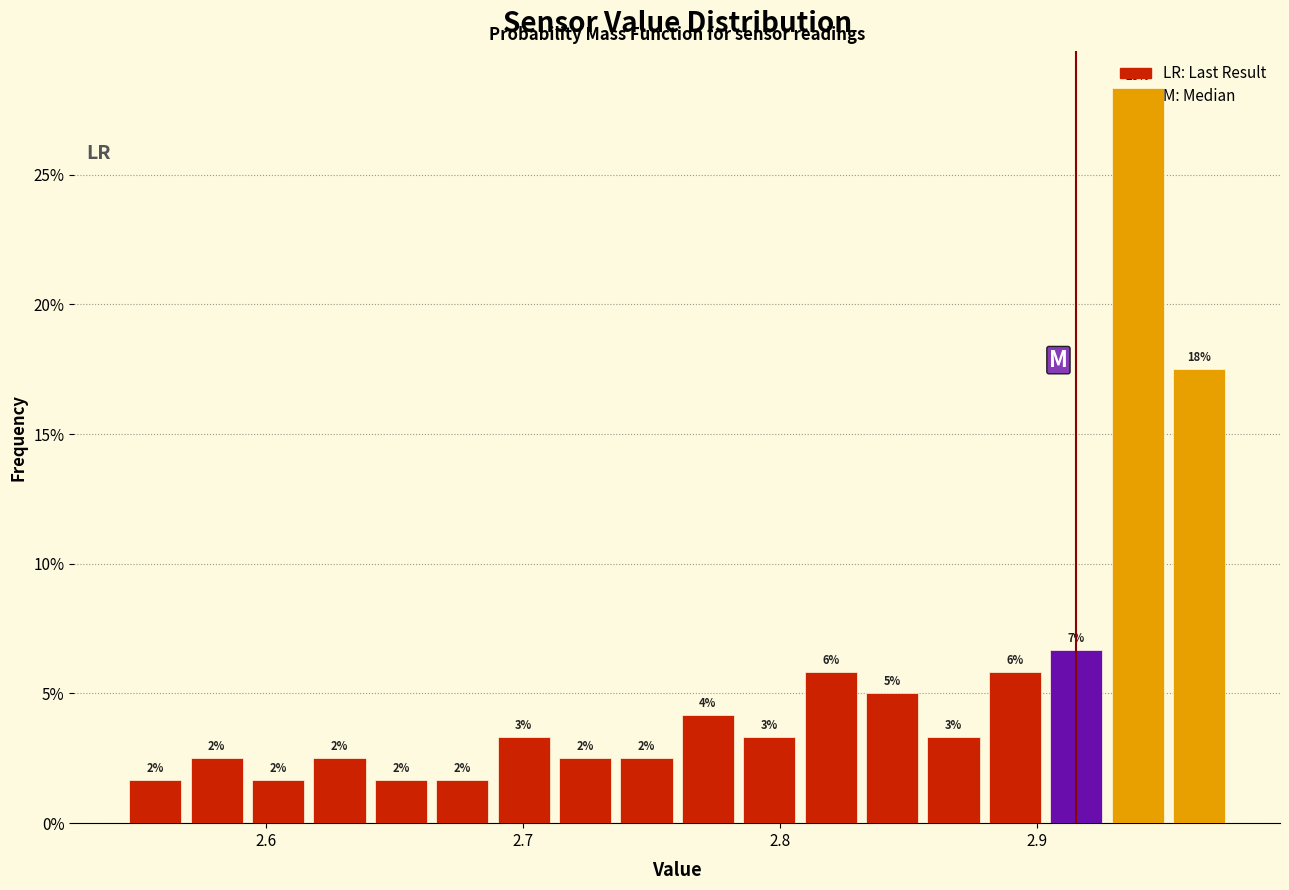

Around what value on the x-axis is the tallest bar? Give the approximate position of its centre, as read against the axis.

2.94